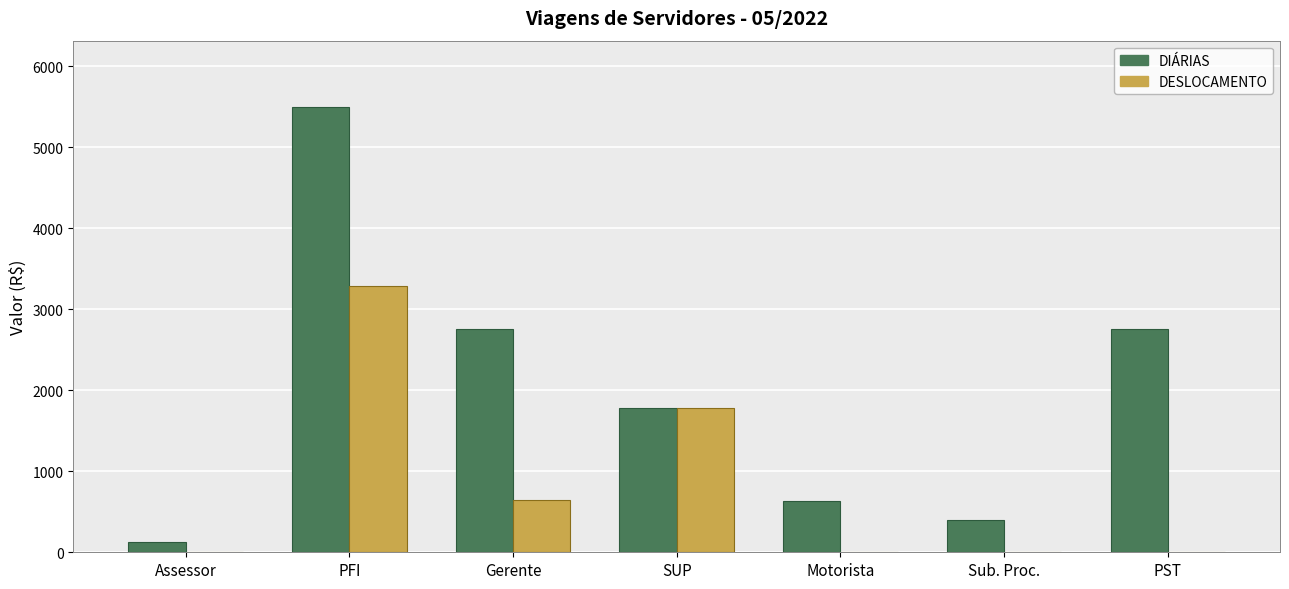

What is the sum of the DIÁRIAS values at Gerente and PFI?

8246.3